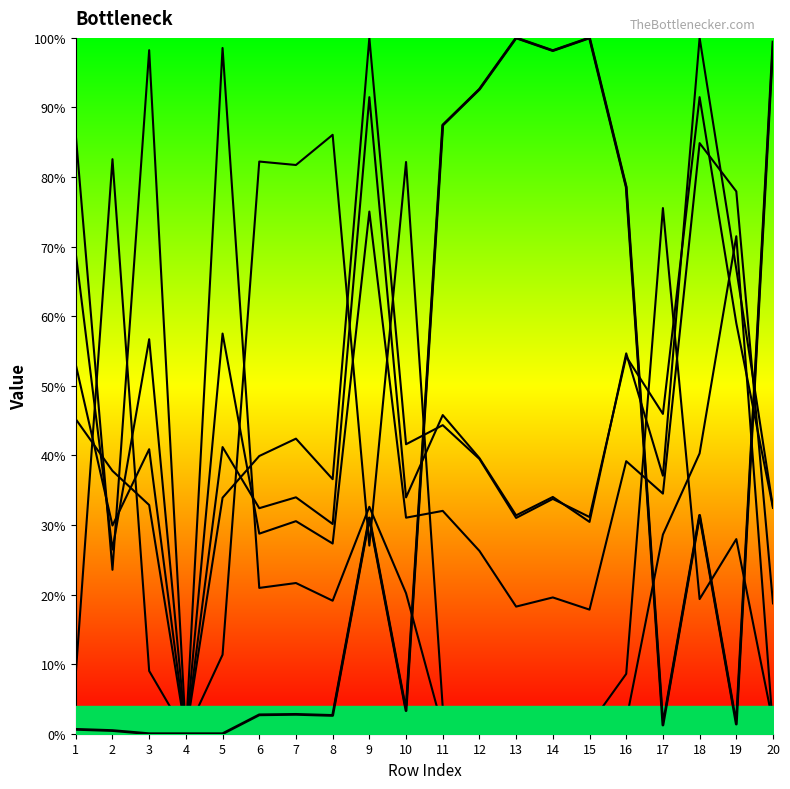

Reading left to right, list all the values displayed in this chart.

0.0	0.0	0.0	0.0	0.0	0.0	0.0	0.0	0.3	0.0	0.9	0.9	1.0	1.0	1.0	0.8	0.0	0.3	0.0	1.0